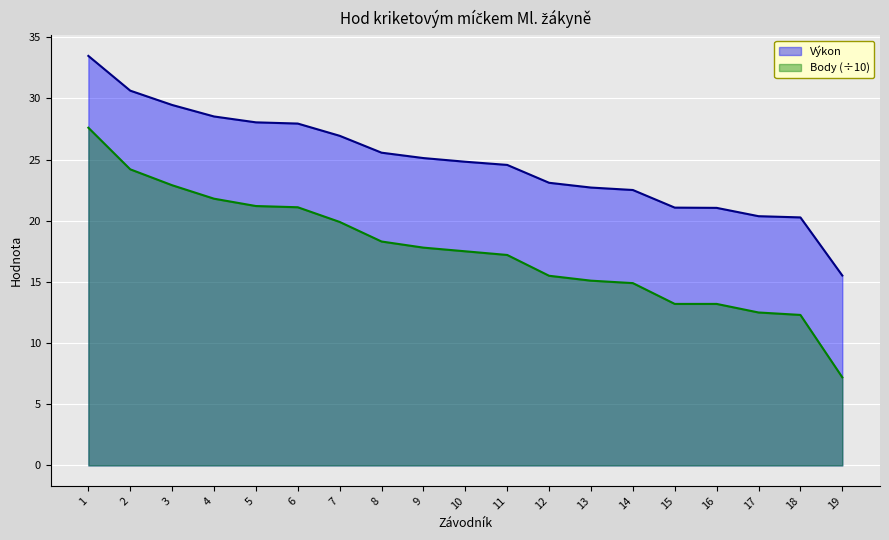

True or false: Body has more than 1 interior local peaks.

False